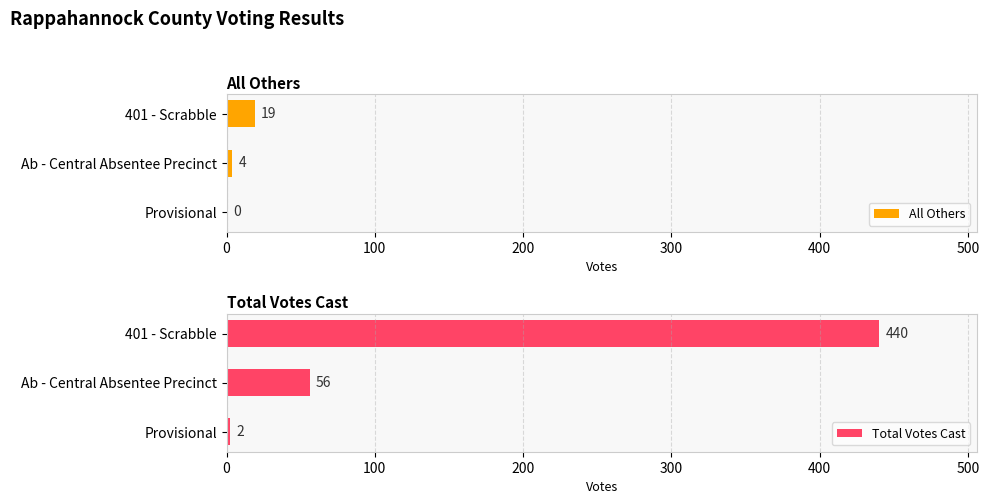

How many data points in All Others are above 4?

1